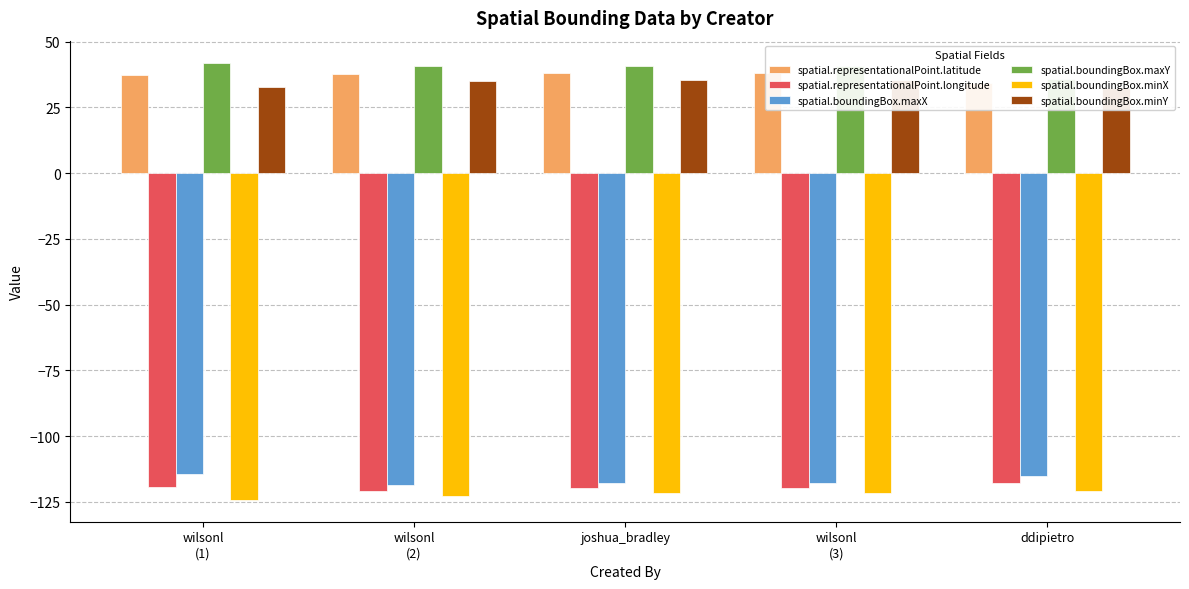

At which label does spatial.boundingBox.maxX reach its peak?

wilsonl
(1)